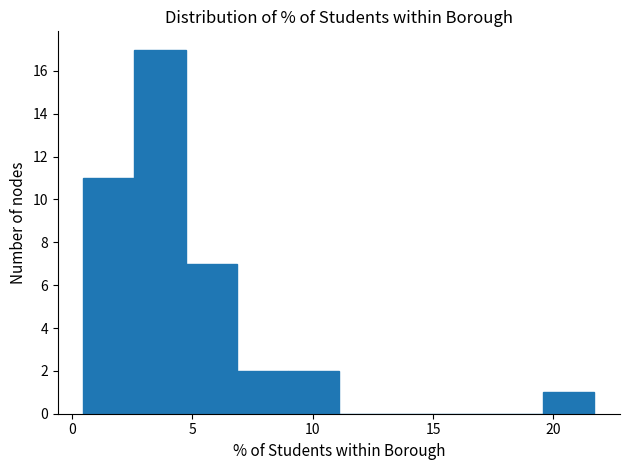

Reading left to right, list every bar in this chart as the range it spans on the x-axis followed by its height. Neither the bar edges nor the heights are printed on the chart, so give them approximately, as read against the axes.

0.5 to 2.5: 11
2.5 to 4.5: 17
4.5 to 7.0: 7
7.0 to 9.0: 2
9.0 to 11.0: 2
11.0 to 13.0: 0
13.0 to 15.5: 0
15.5 to 17.5: 0
17.5 to 19.5: 0
19.5 to 21.5: 1